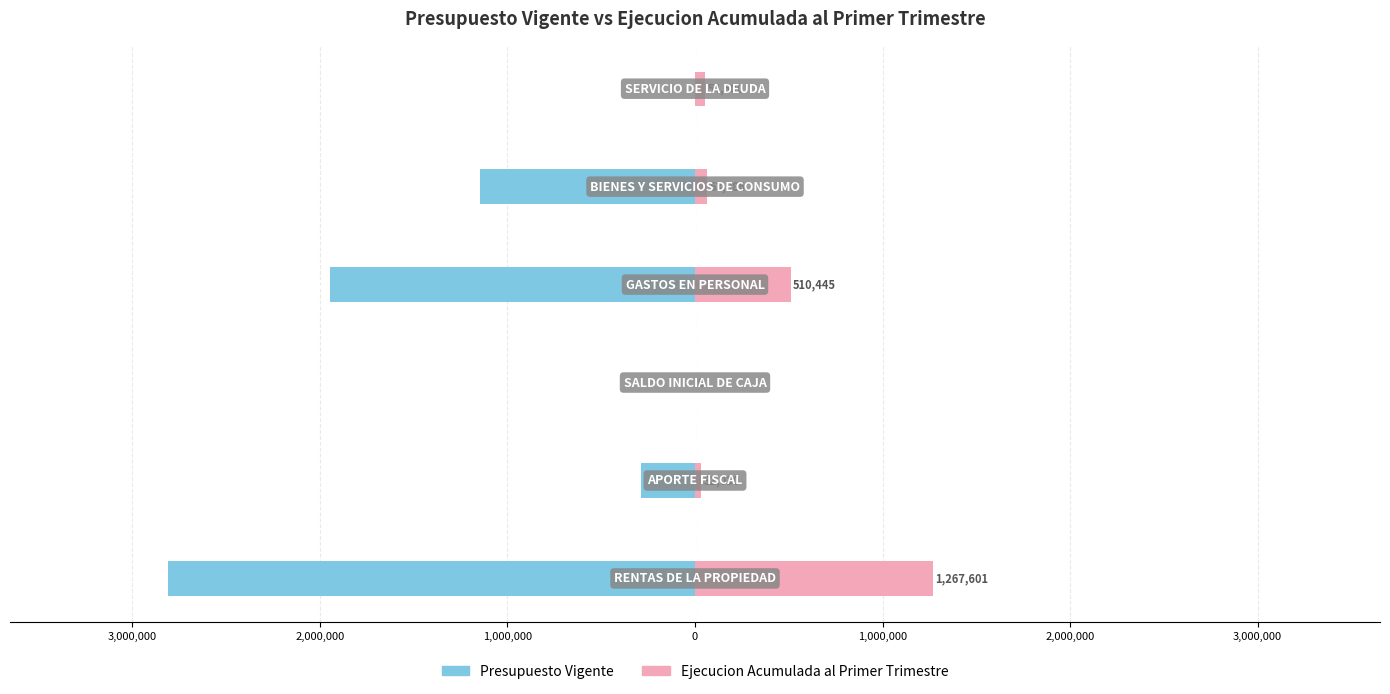

Reading left to right, transcribe all the data shown in this chart.

Presupuesto Vigente: -2809296	-286534	-10	-1948062	-1147768	-10
Ejecucion Acumulada al Primer Trimestre: 1267601	32030	0	510445	63986	54500